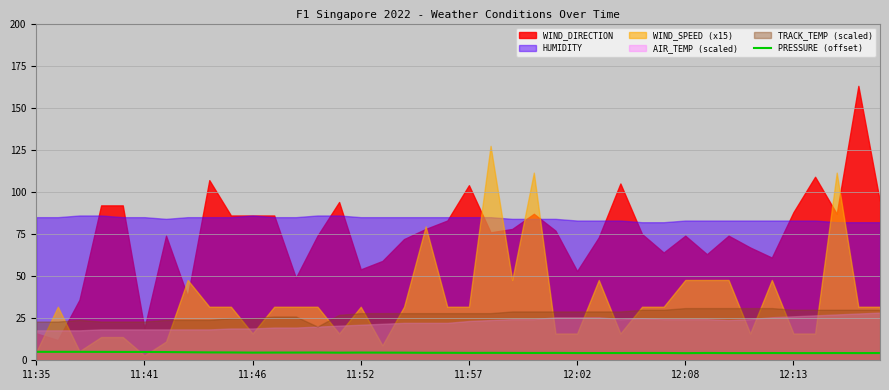

True or false: PRESSURE (offset) has a value of 4.3 at 12:13.

True